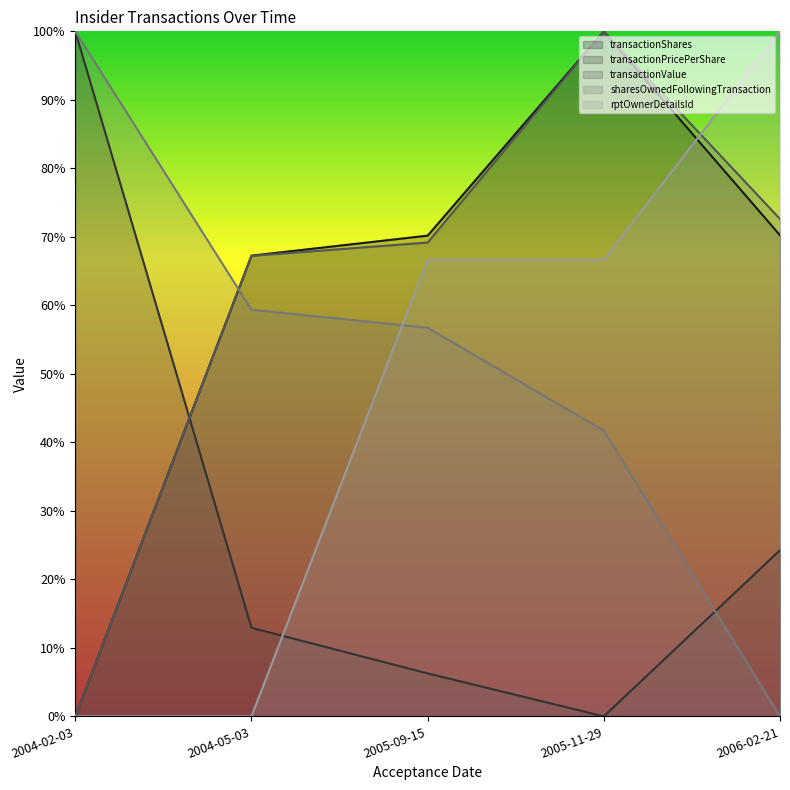

How many series are shown in this chart?

5